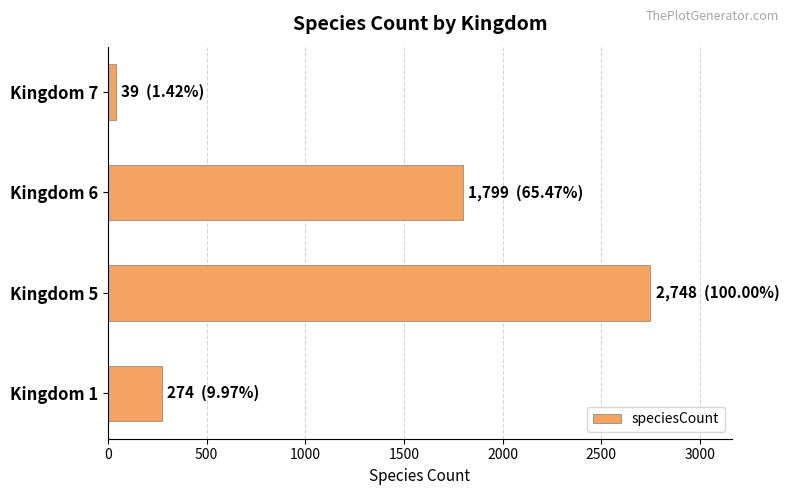

How many bars are there in total?

4